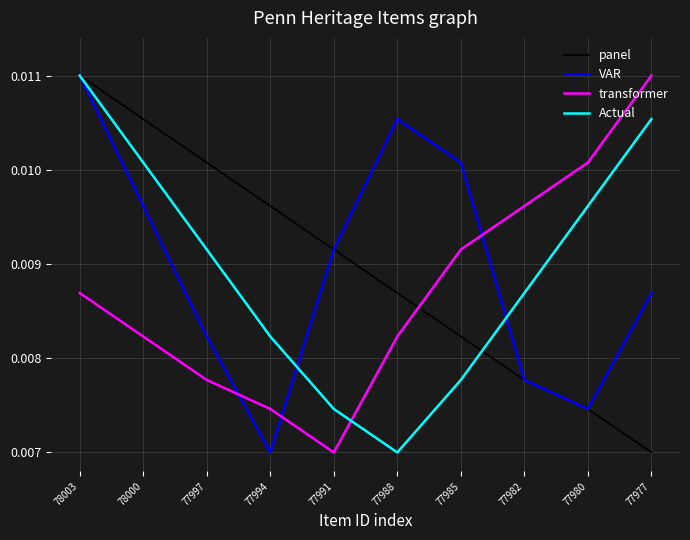

True or false: Actual has more than 2 interior local peaks.

False